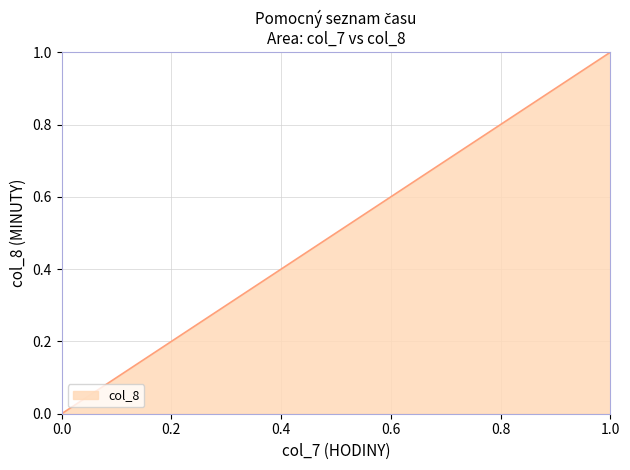

Count the number of categories in the chart.

38